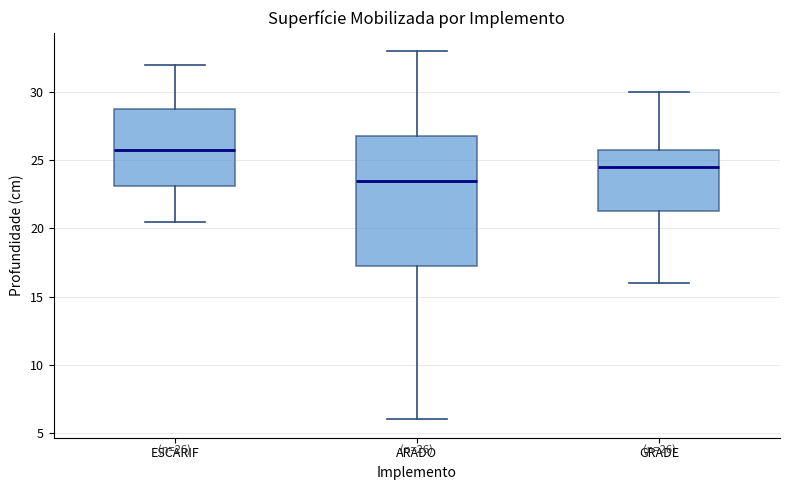

Comparing the boxes themselves (not the whiskers), which one is the tallest?

ARADO